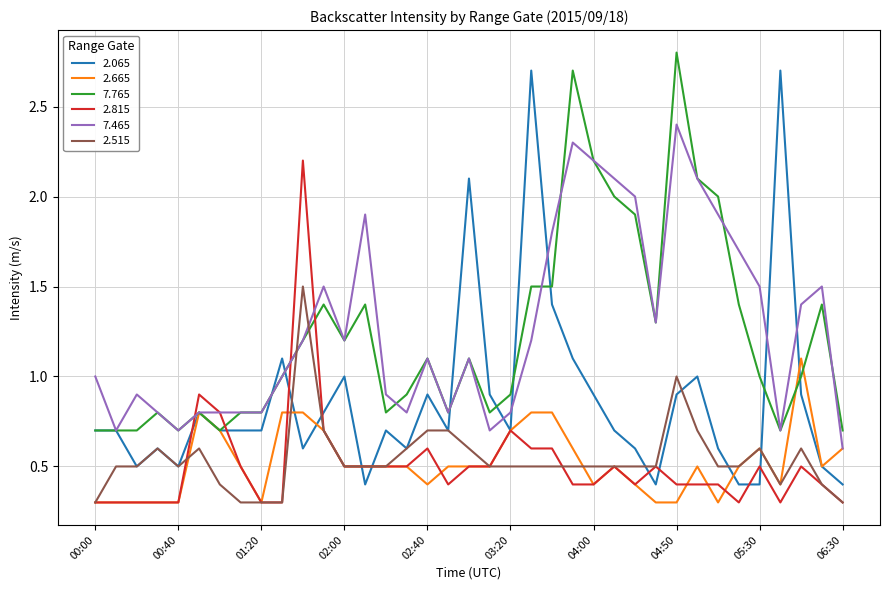

What is the difference between the maximum and minimum values in the 7.465 series?

1.8